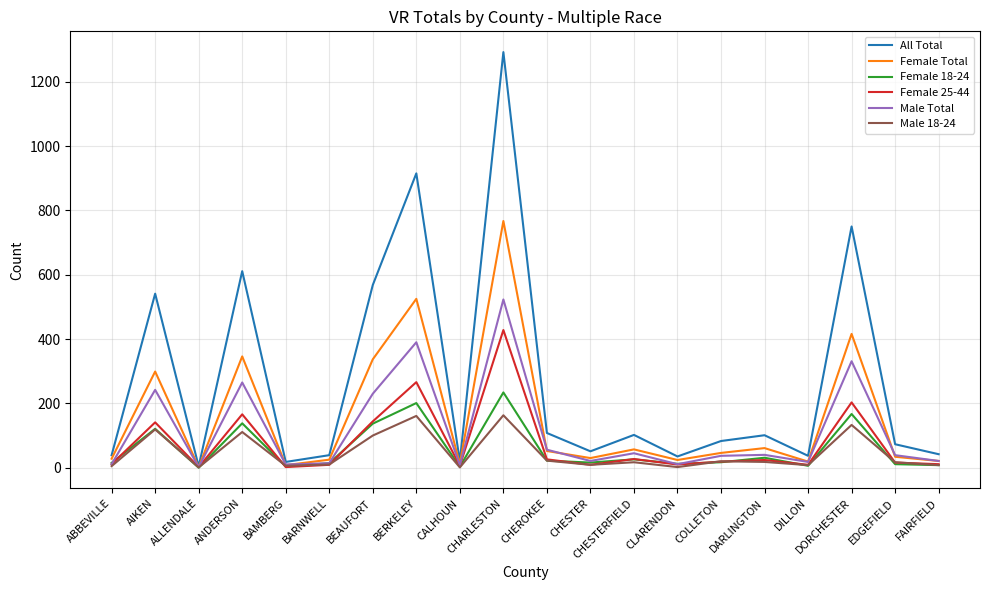

Which series has the widest spread of values?

All Total